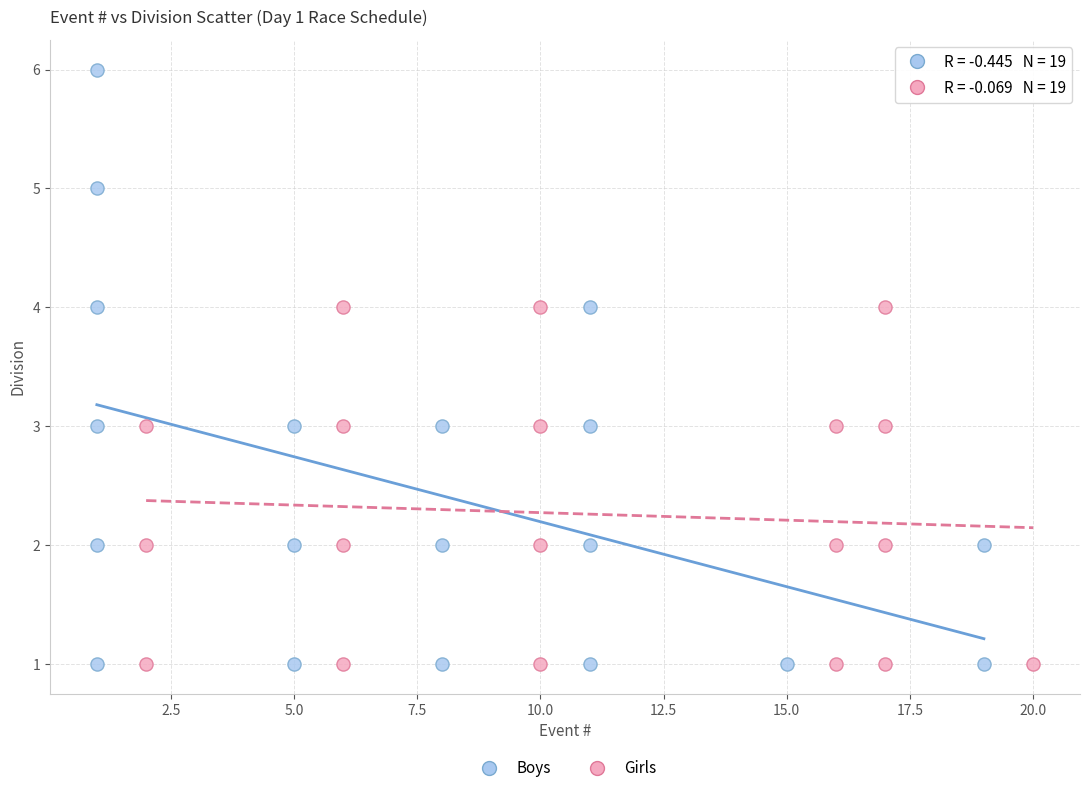

Which series has the widest spread of Y values?

Boys